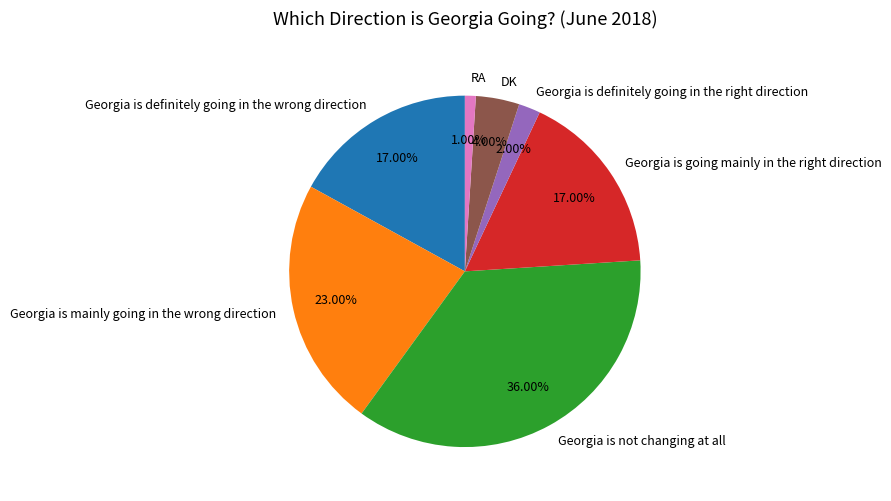

How many slices are in this pie chart?

7